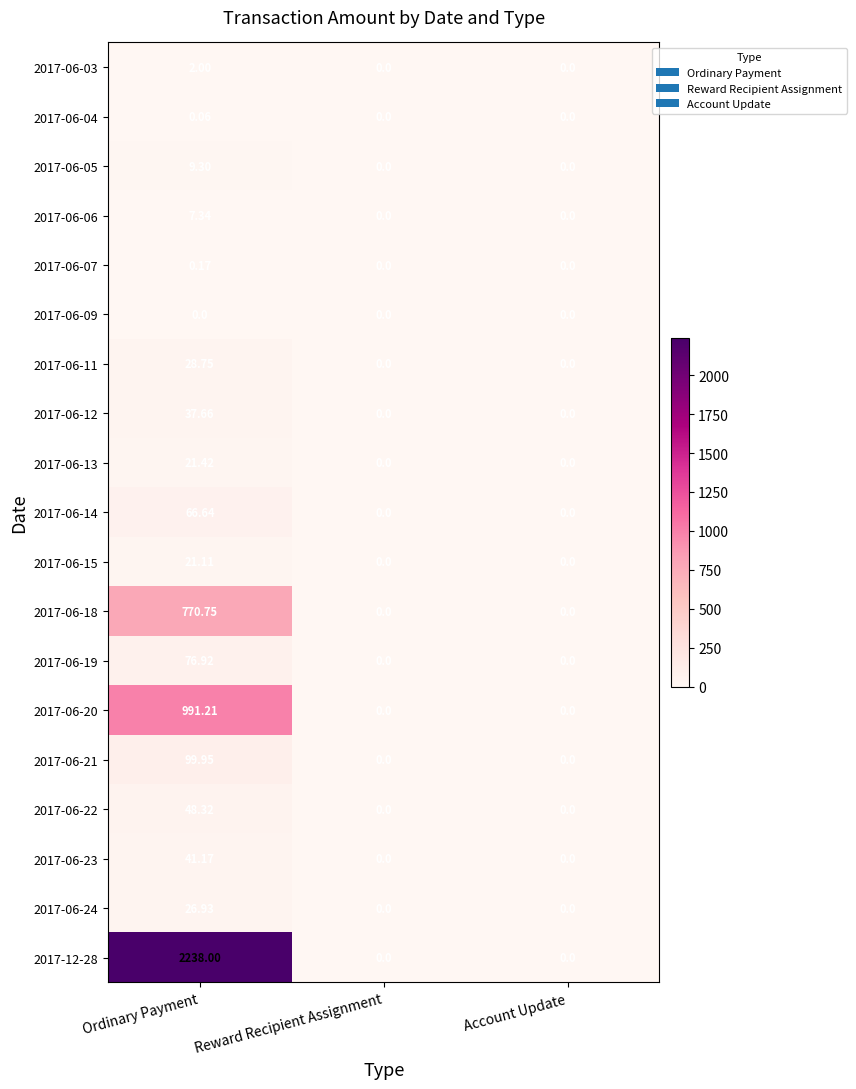

At which category is the sum across all series the highest?

Ordinary Payment